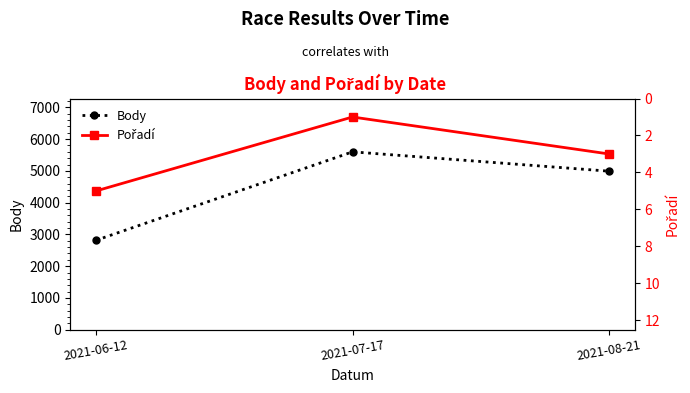

What is the difference between the maximum and second lowest values in the Body series?

609